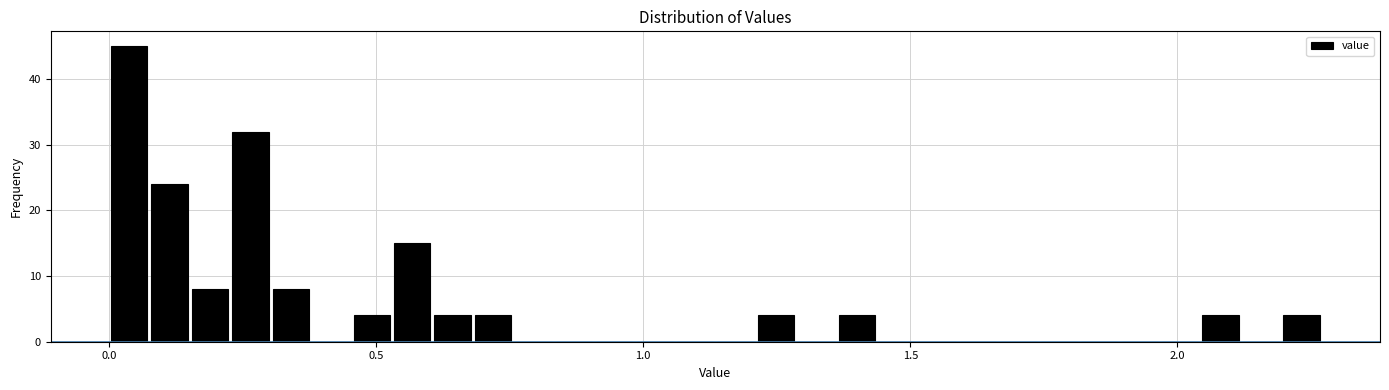

Around what value on the x-axis is the tallest bar? Give the approximate position of its centre, as read against the axis.

0.05